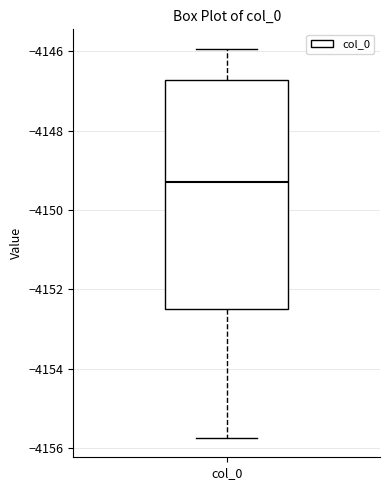

Transcribe this box plot: give where the median line is, the range the box spans, and where the two whiskers end, as read against the y-axis. The values are not printed on the chart, so give them approximately, as read against the axis.

median -4149.4, box -4152.4 to -4146.8, whiskers -4155.8 to -4146.0